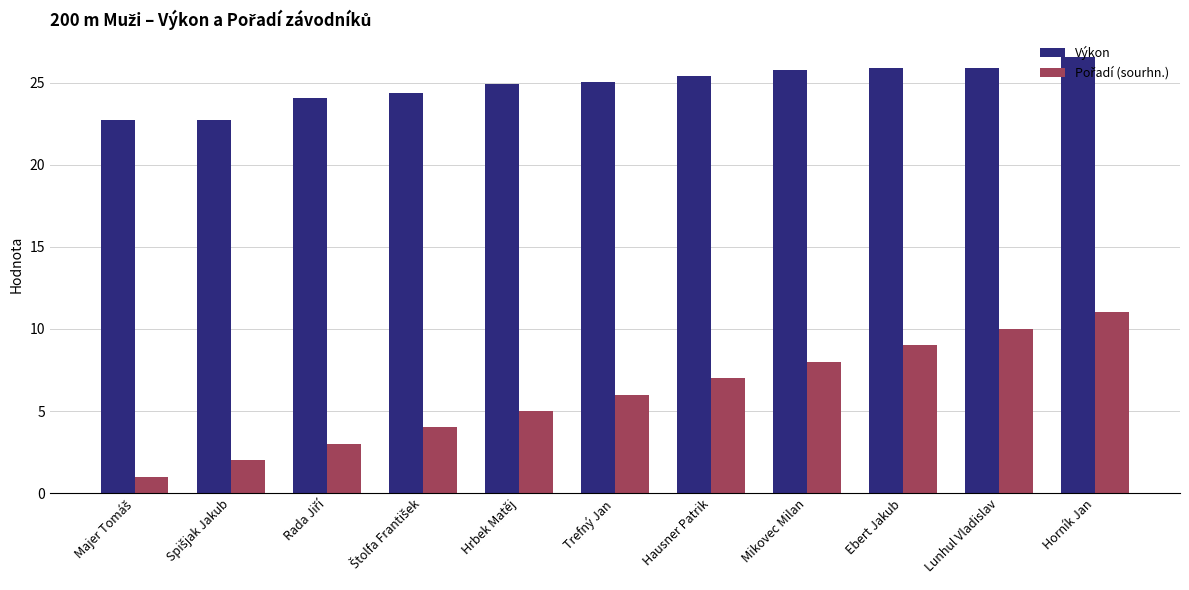

Does the chart contain any negative values?

No